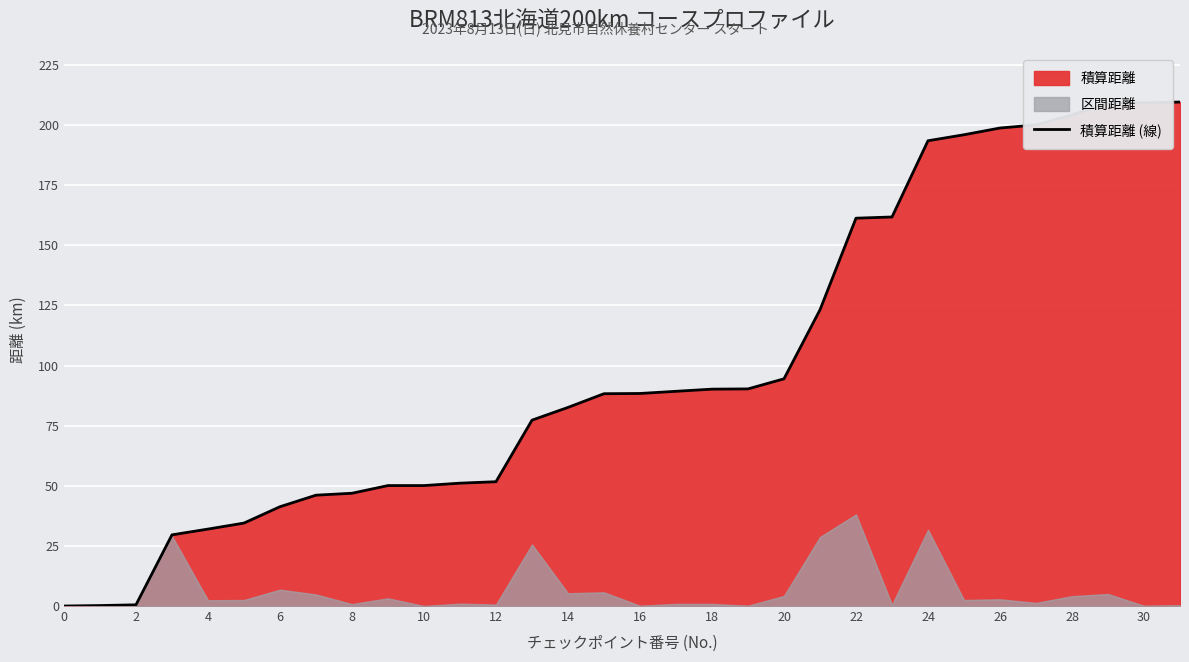

What is the maximum value for 積算距離 (線)?

209.6